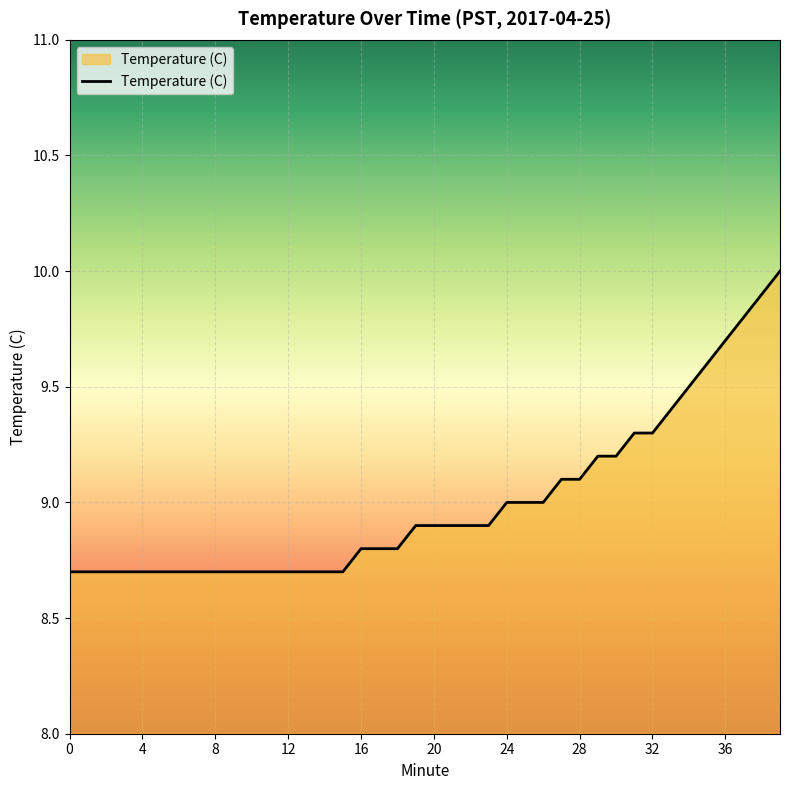

What is the smallest value displayed?

8.7